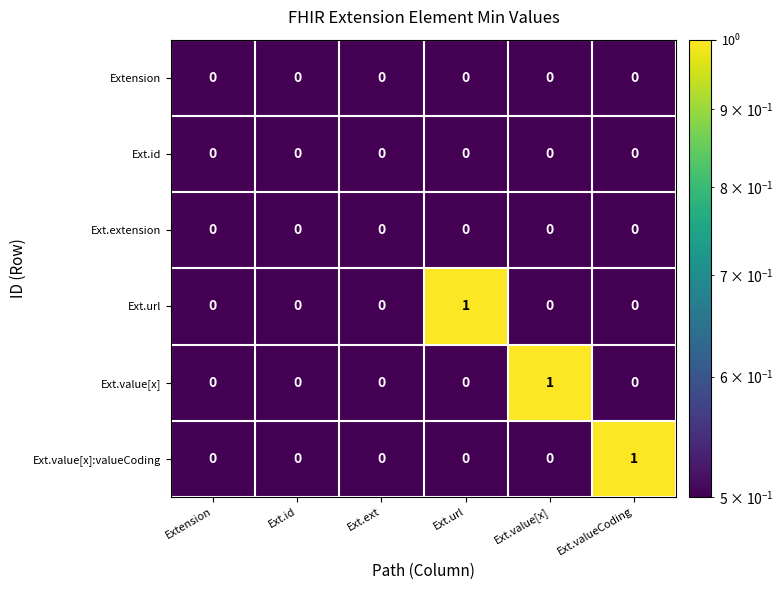

The value of Ext.value[x]:valueCoding at Ext.url is 0. True or false?

True